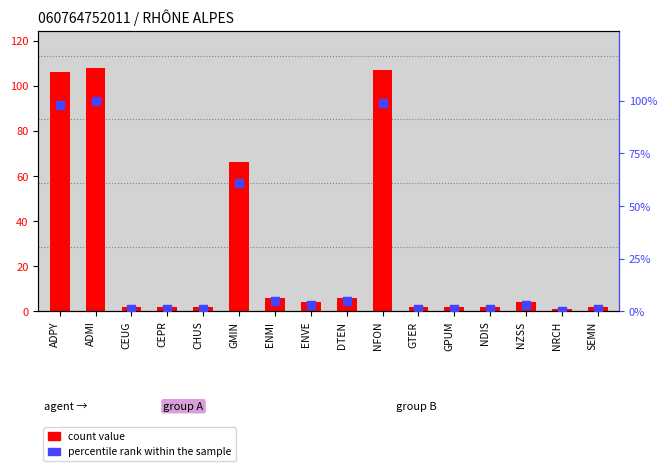

At which category is the sum across all series the highest?

ADMI